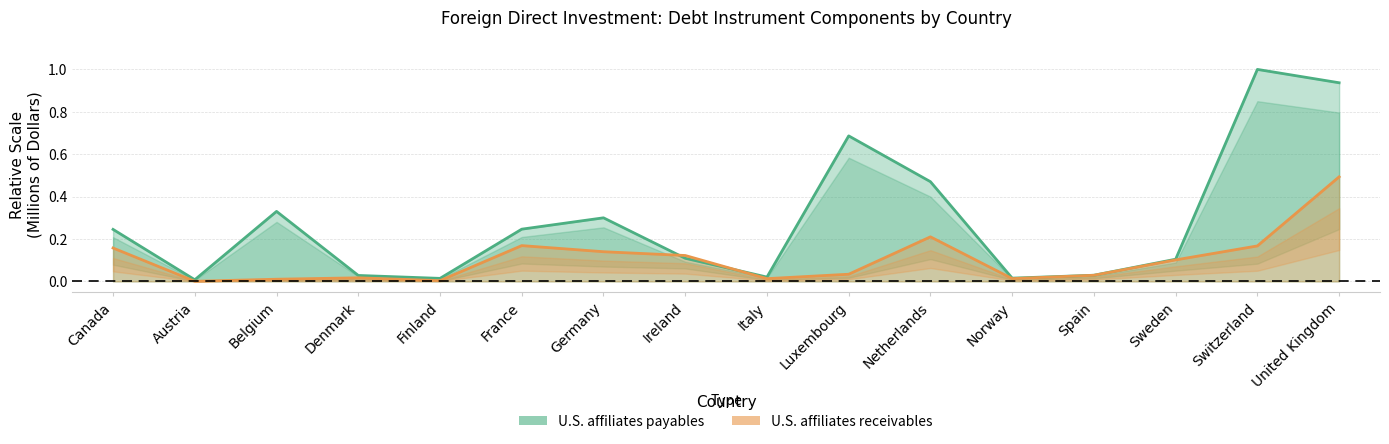

What is the label of the 1st point from the right?

United Kingdom